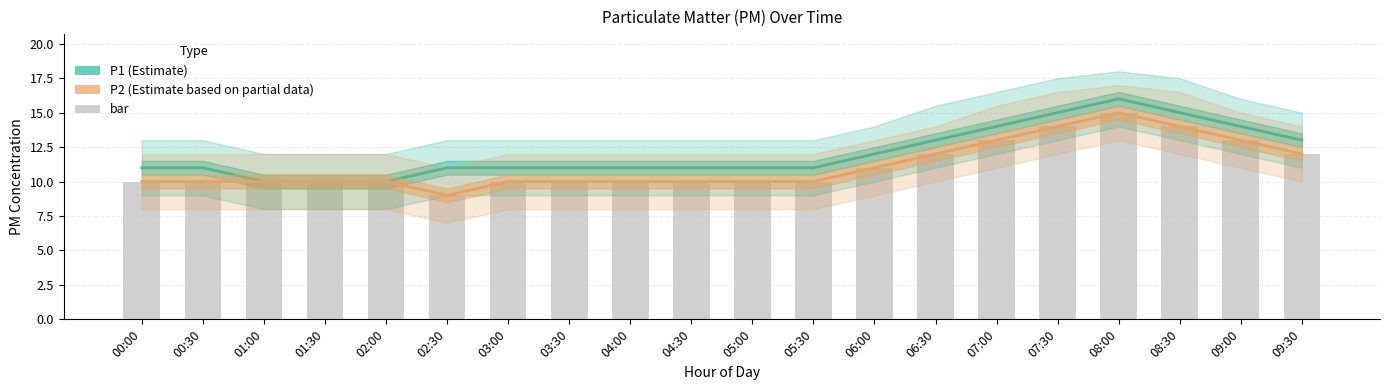

What is the total value across all series at 08:00?

46